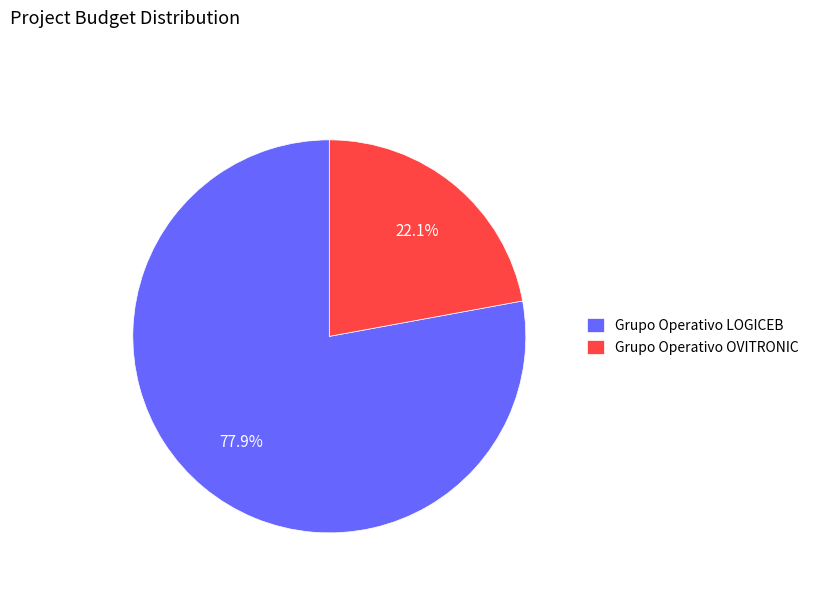

Does any single category account for the majority?

Yes